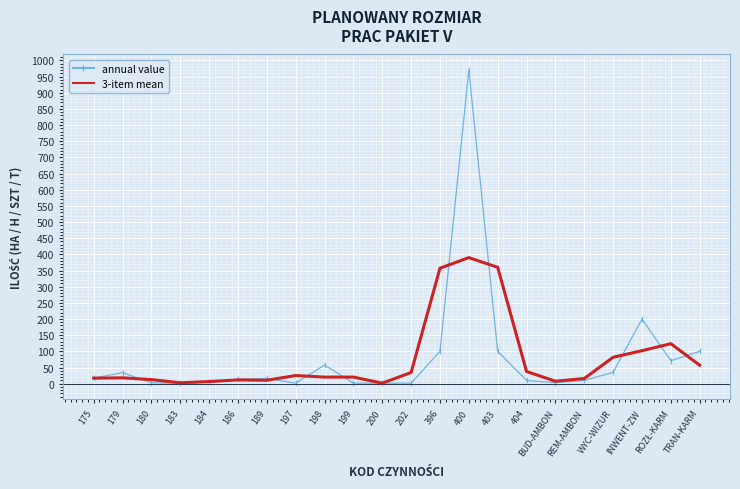

Is the value of 3-item mean at 396 greater than the value of annual value at REM-AMBON?

Yes